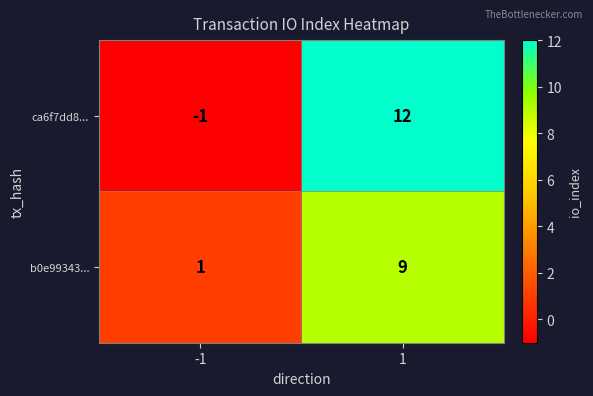

Which series has the widest spread of values?

ca6f7dd8...